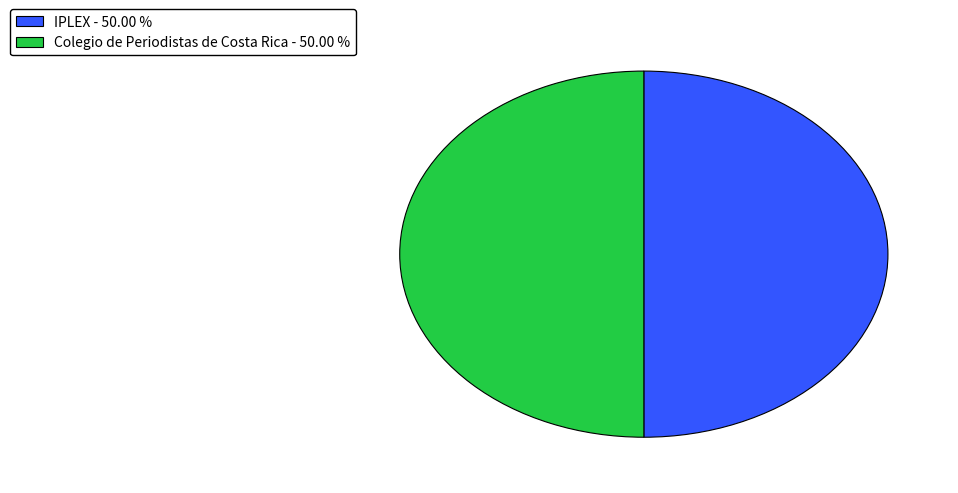

Is the sum of Colegio de Periodistas de Costa Rica and IPLEX greater than half?

Yes